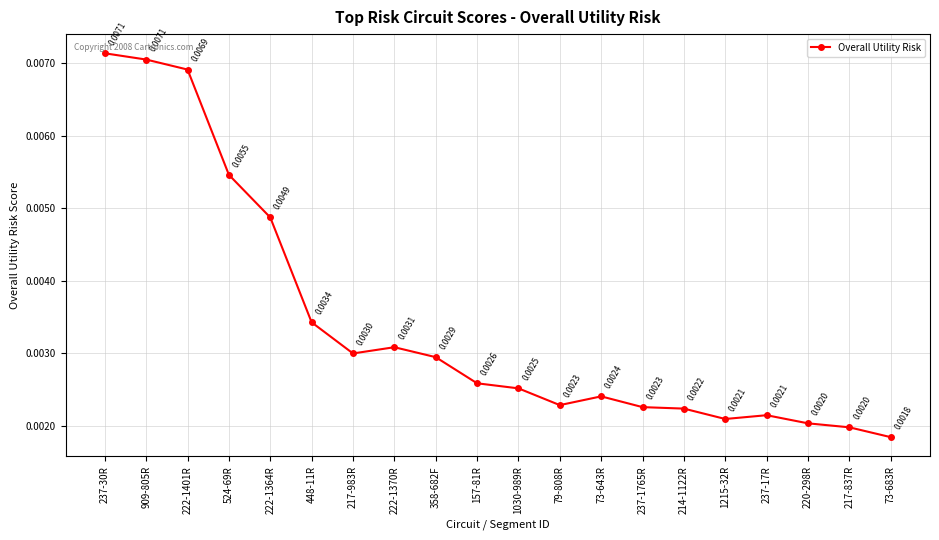

How many values are between 0 and 1?

20